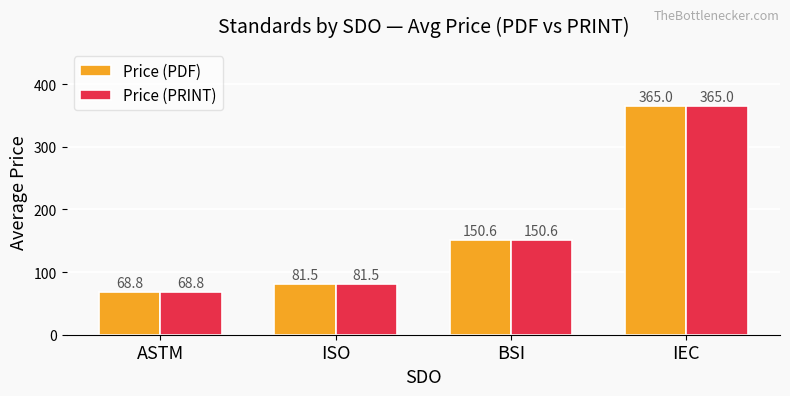

What is the value of the Price (PDF) bar at the 3rd from the left?

150.6